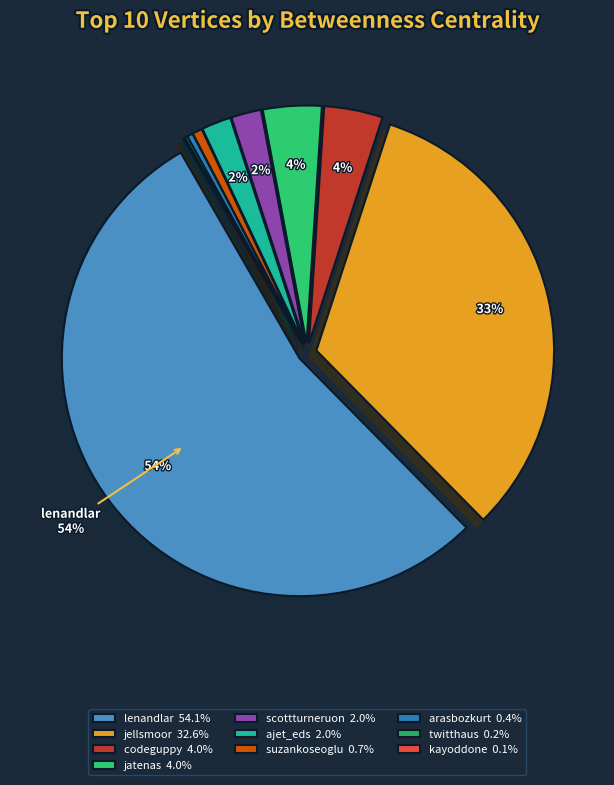

What percentage is NOT represented by arasbozkurt?

99.6%